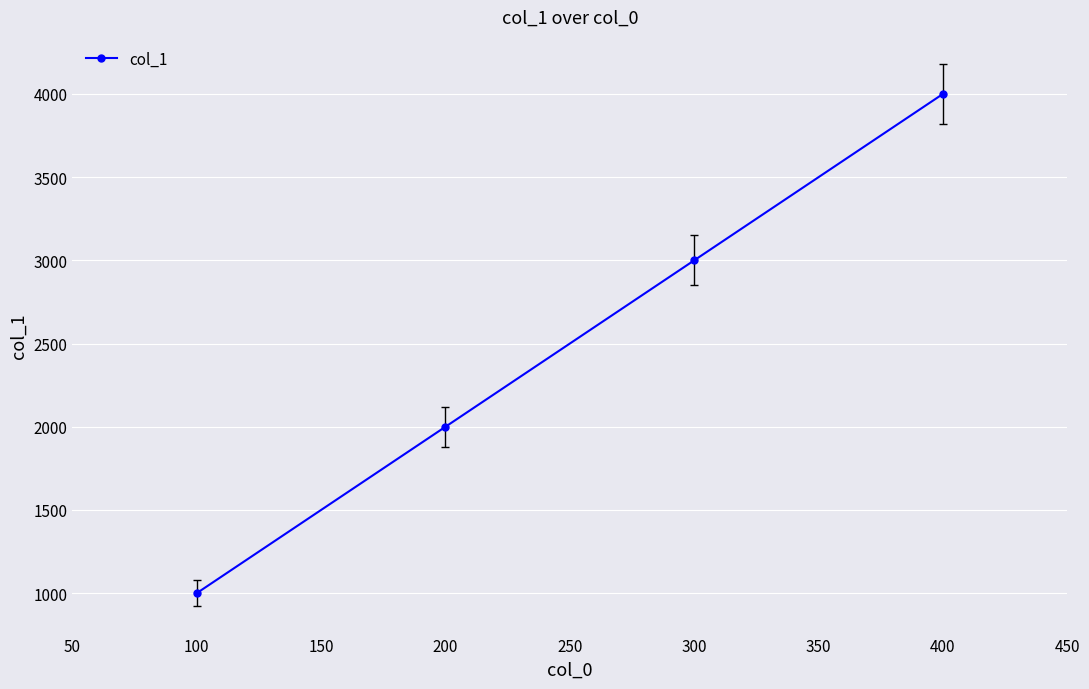

Reading right to left, transcribe all the data shown in this chart.

400=4000	300=3000	200=2000	100=1000